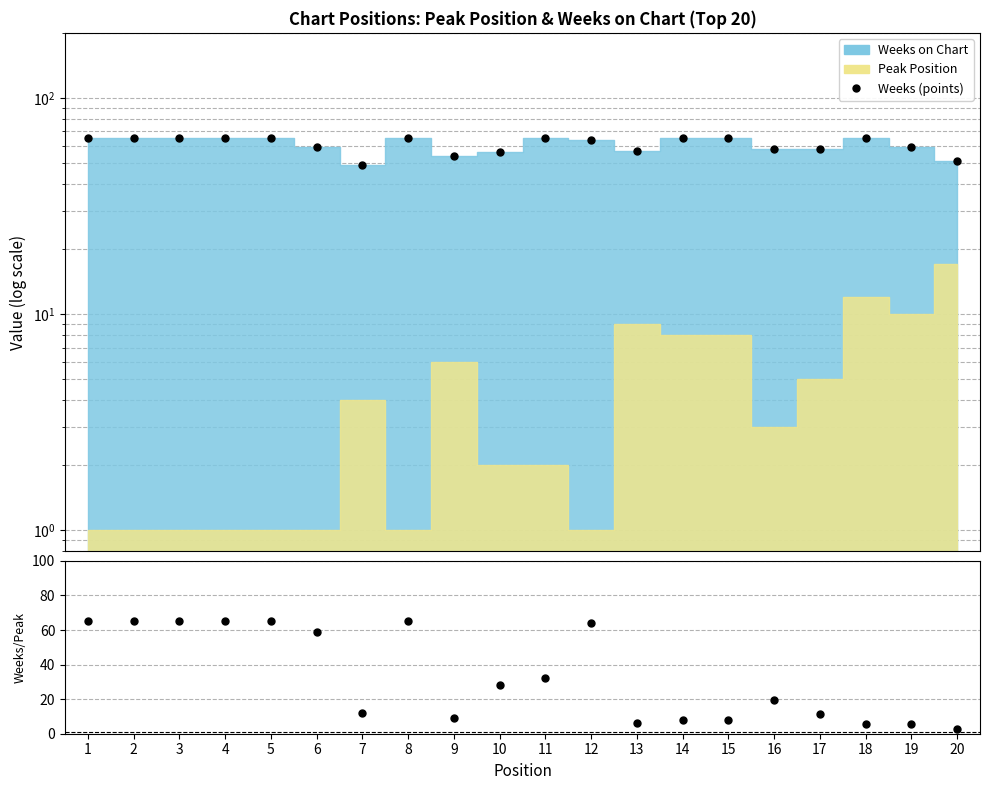

The Weeks (points) series shows 100.0 at 18. True or false?

False